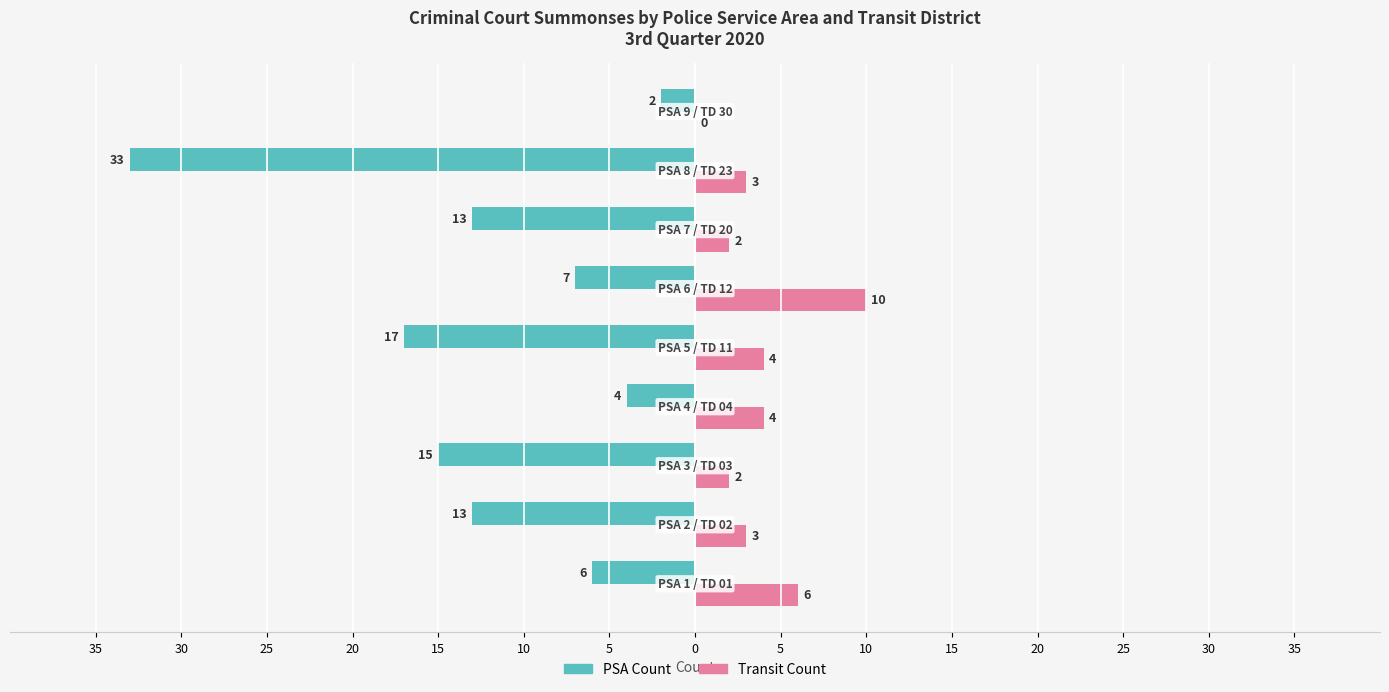

What is the difference between the maximum and second lowest values in the Transit Count series?

8